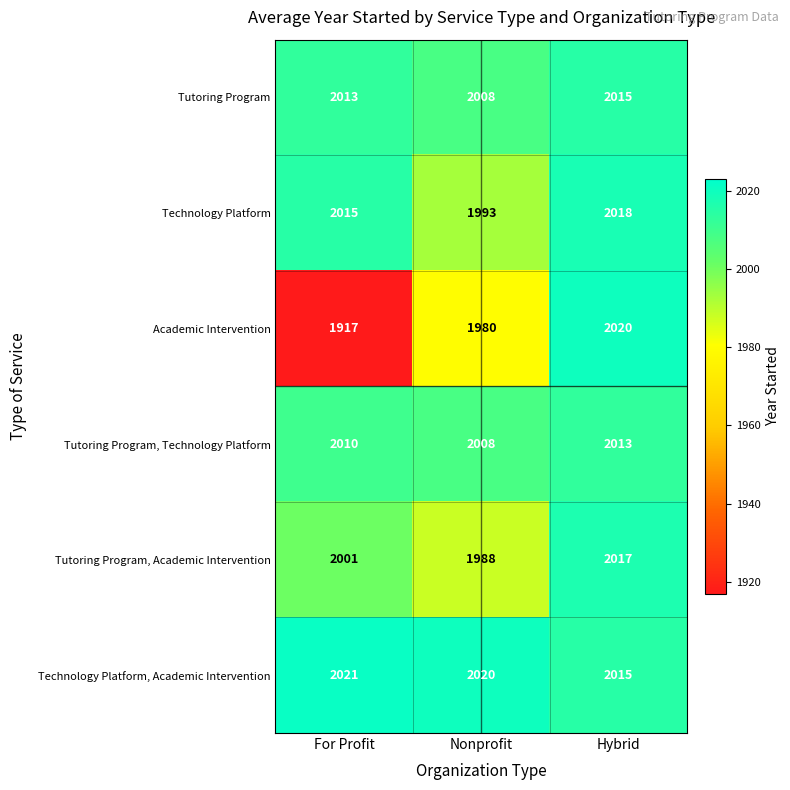

What is the spread (max minus min) of values at Nonprofit?

40